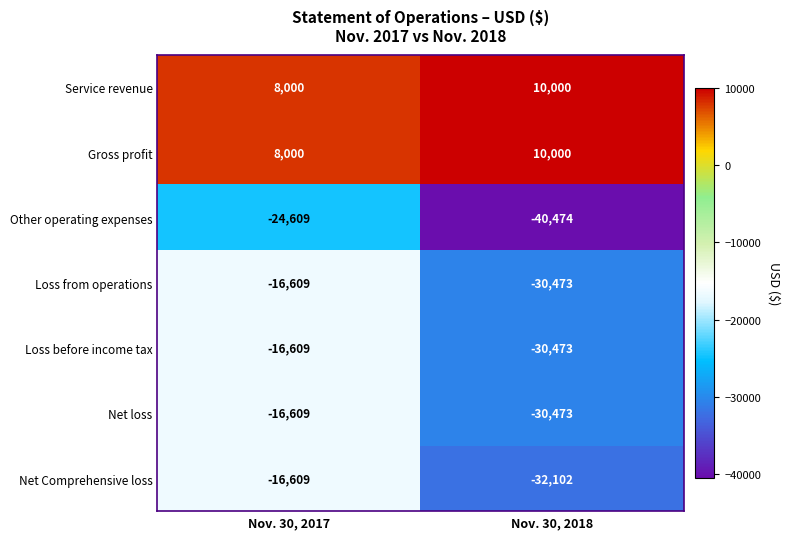

The value of Net Comprehensive loss at Nov. 30, 2018 is -46986. True or false?

False